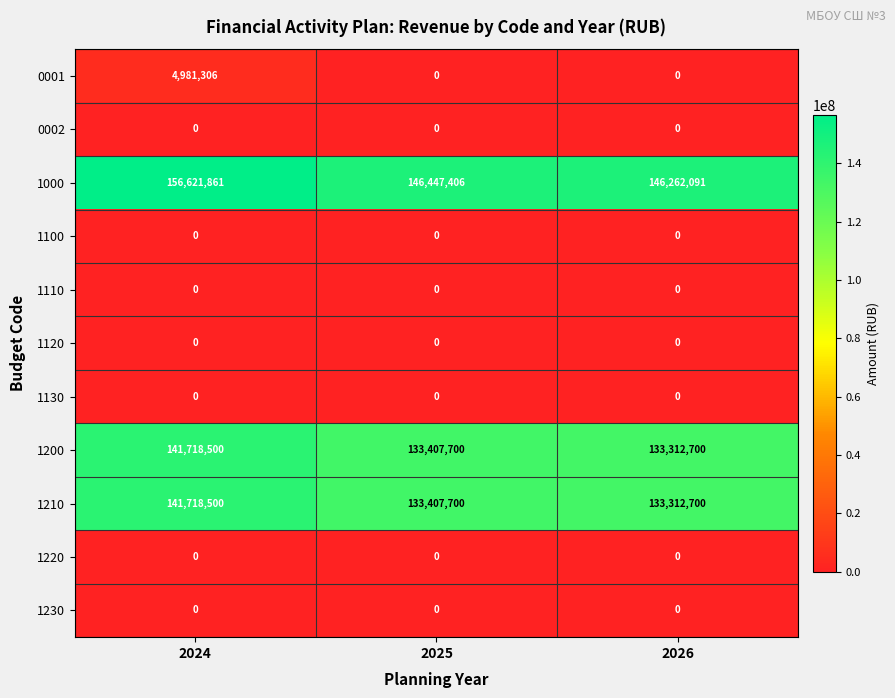

True or false: 1120 has a value of 0 at 2024.

True